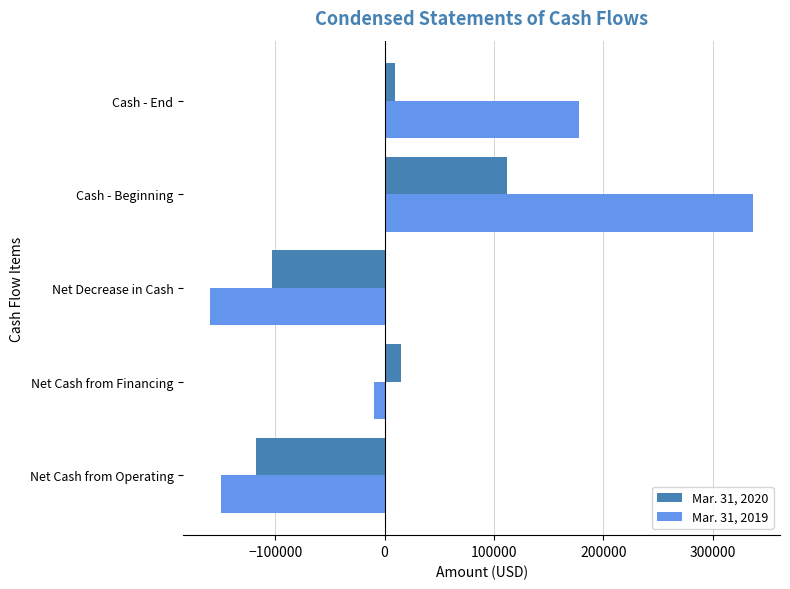

Rank the series at Net Decrease in Cash from lowest to highest value.

Mar. 31, 2019, Mar. 31, 2020